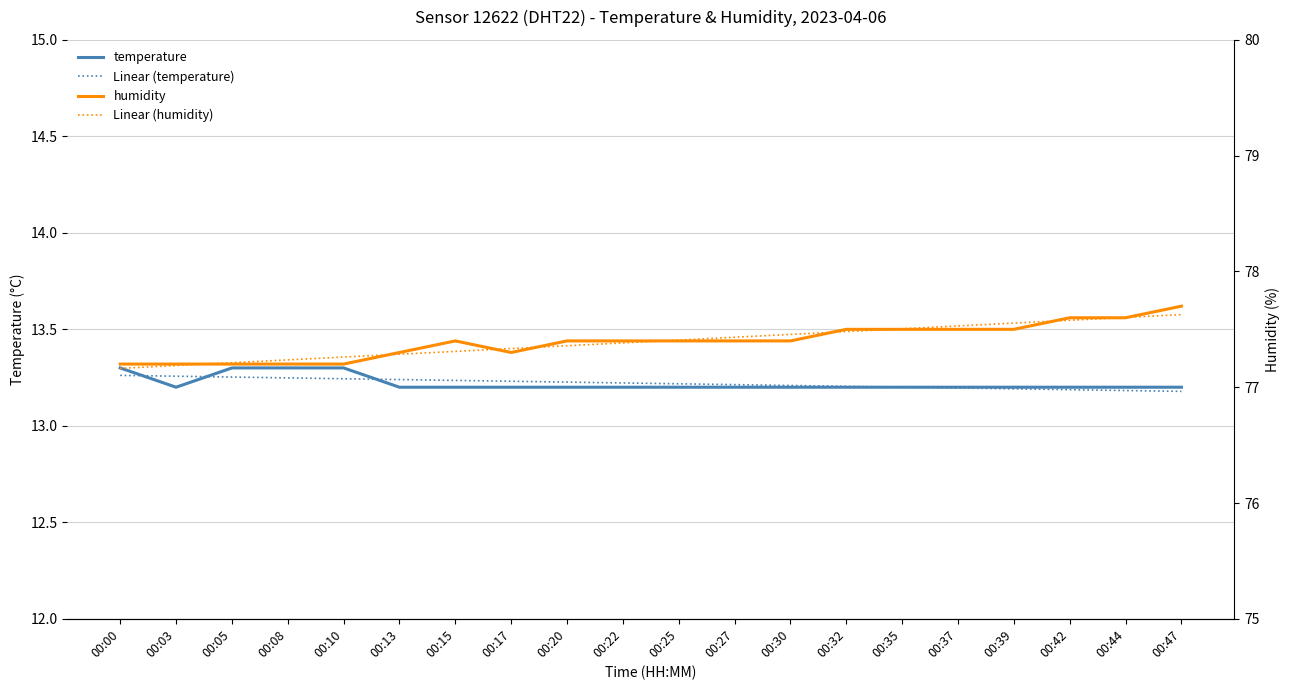

After their last crossing, which series has the higher values: Linear (temperature) or temperature?

temperature